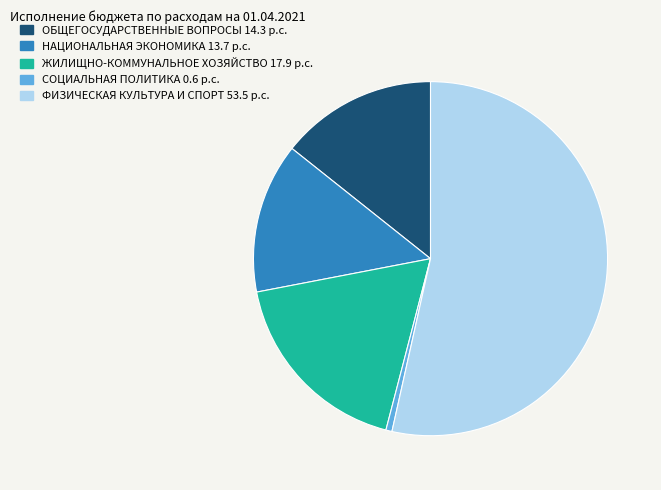

Count the number of slices in the pie.

5